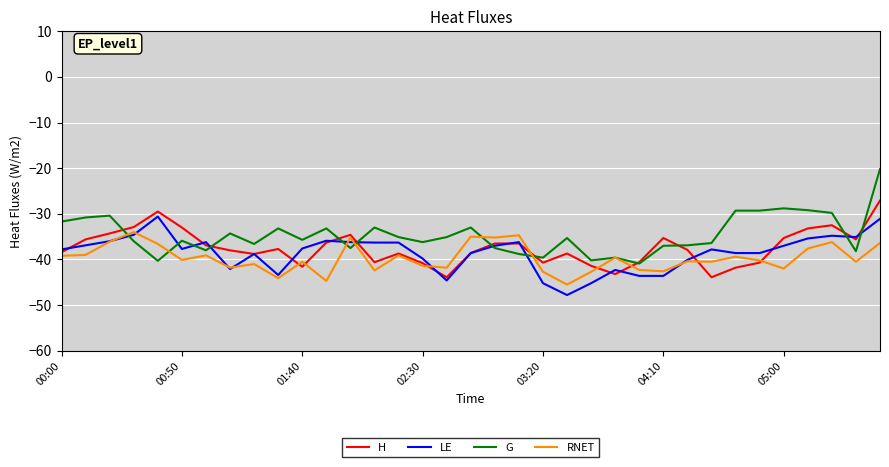

What is the highest value of the H series?

-27.1